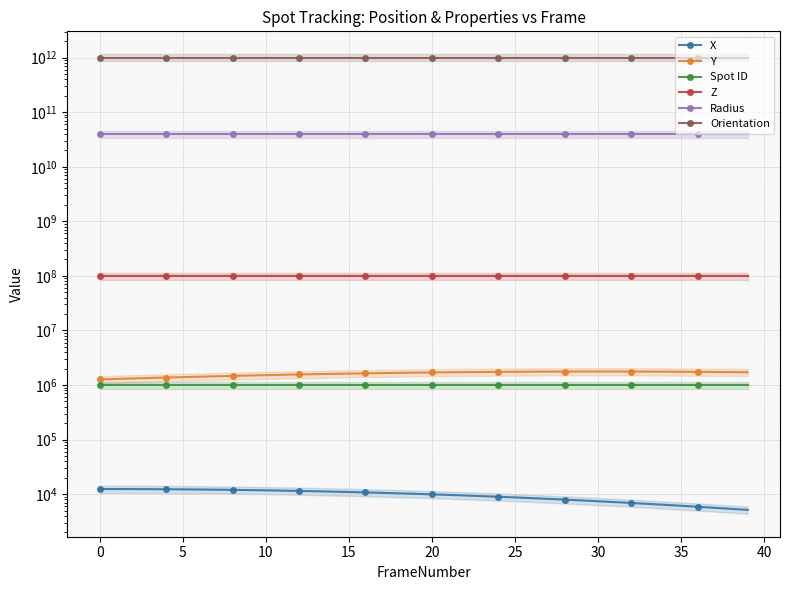

The Z series shows 100000000.0 at 26. True or false?

True